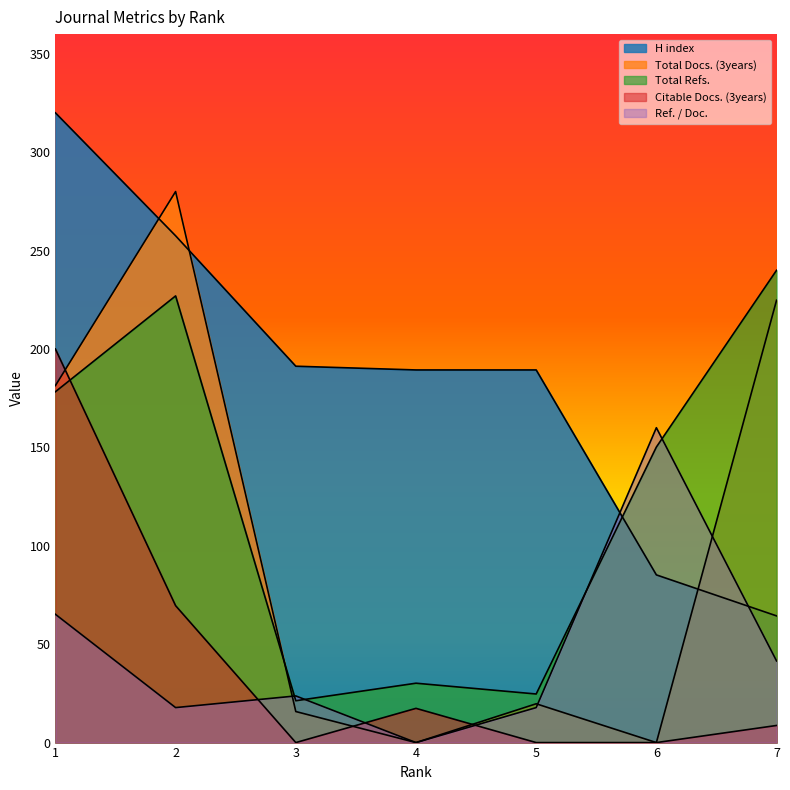

At how many categories does at least one series exceed 20?

7